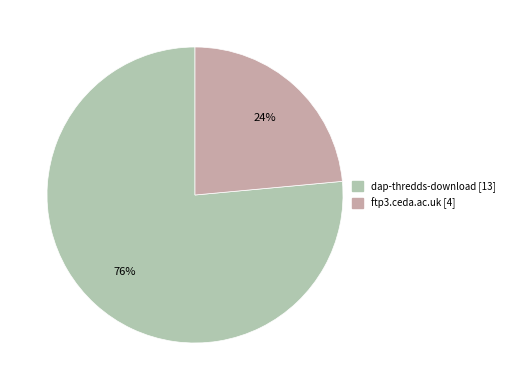

The ftp3.ceda.ac.uk slice represents 24% of the pie. True or false?

True